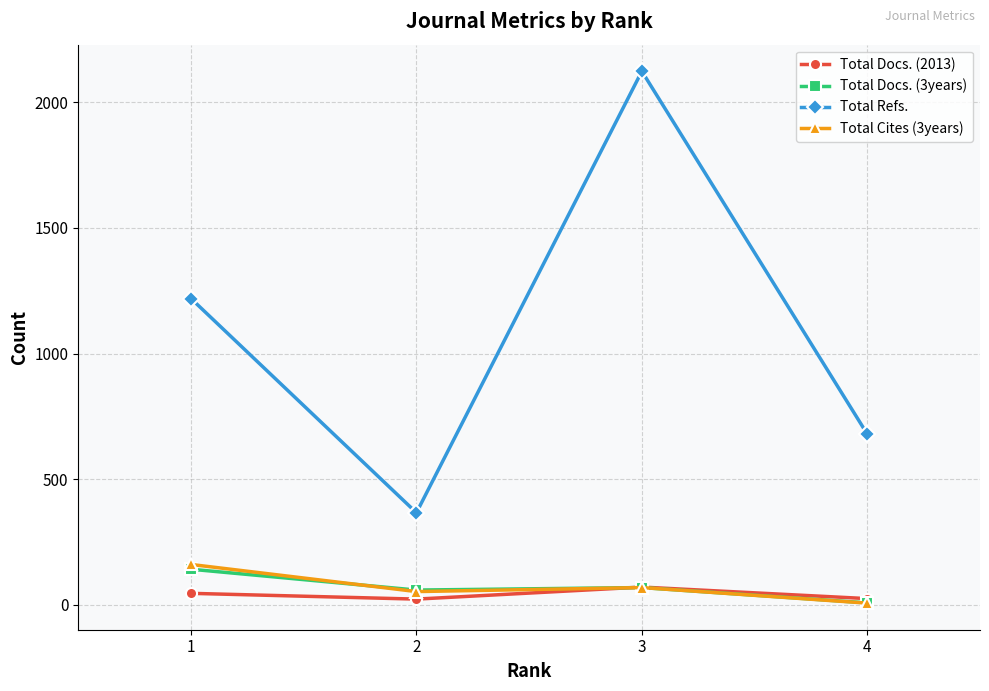

List the labels in order of Total Refs. value, largest first.

3, 1, 4, 2